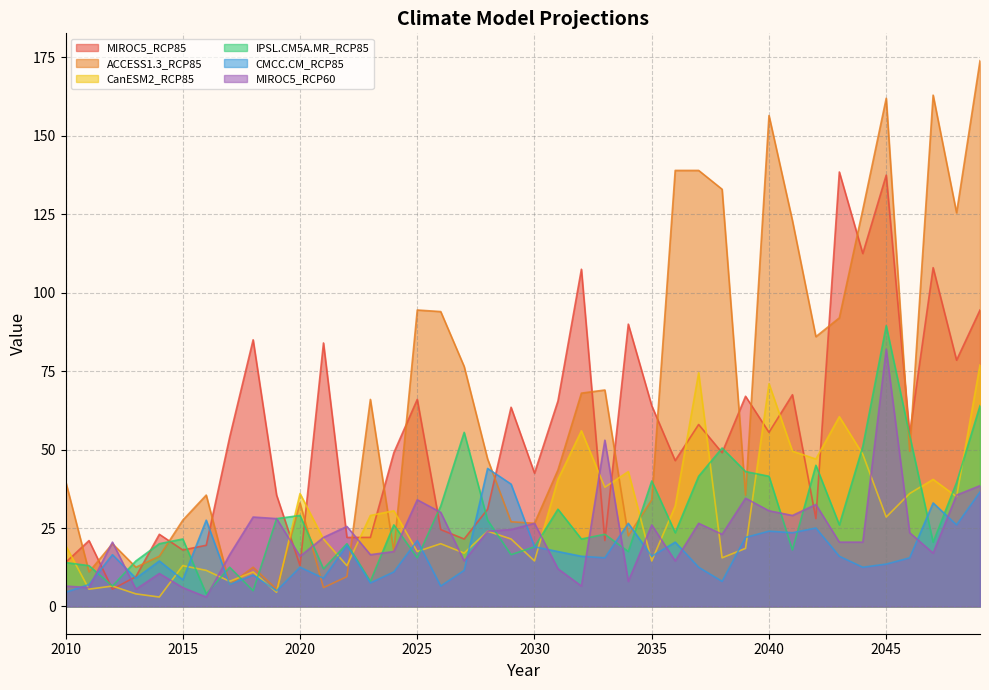

What is the total value across all series at 2039?

220.5